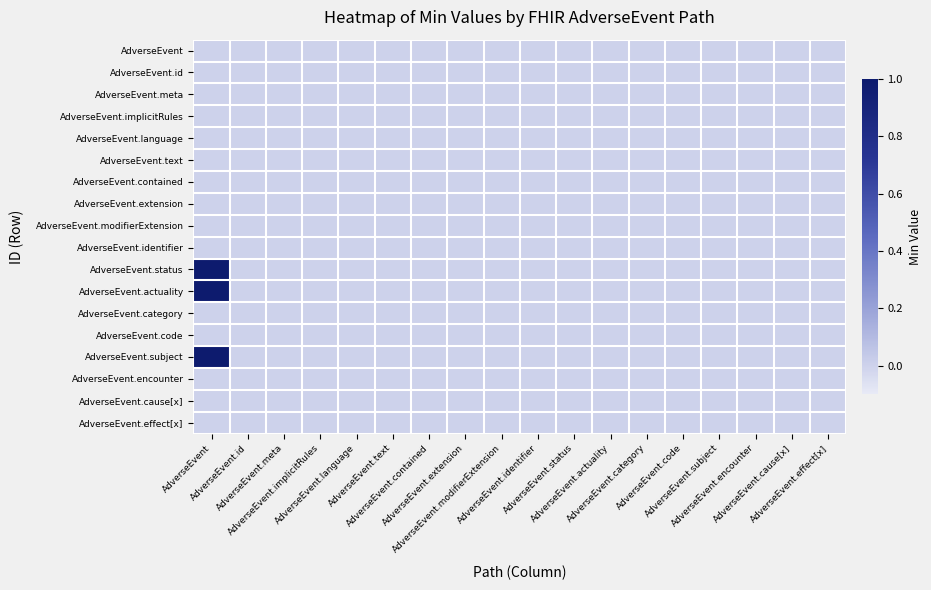

Which category has the highest value across all series?

AdverseEvent